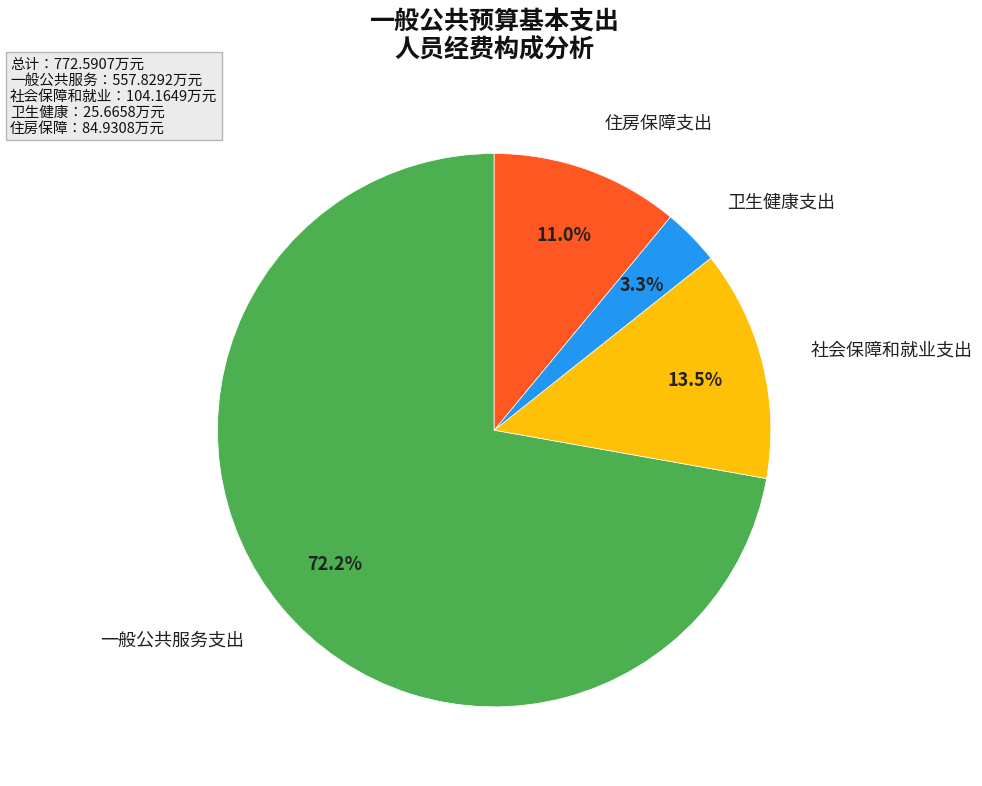

Is it true that 一般公共服务支出 is 72% of the pie?

True